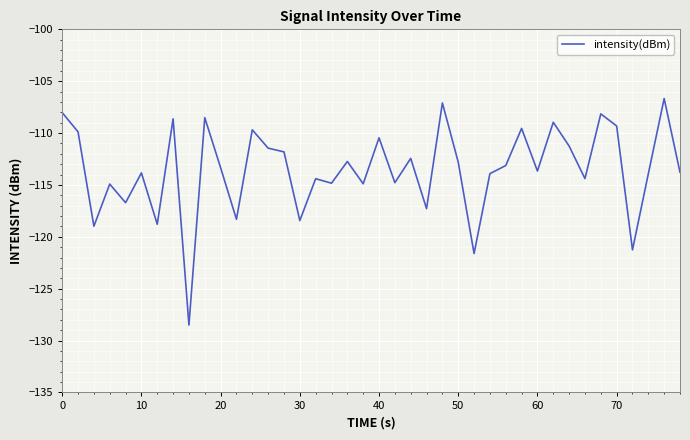

What is the smallest value displayed?

-128.5